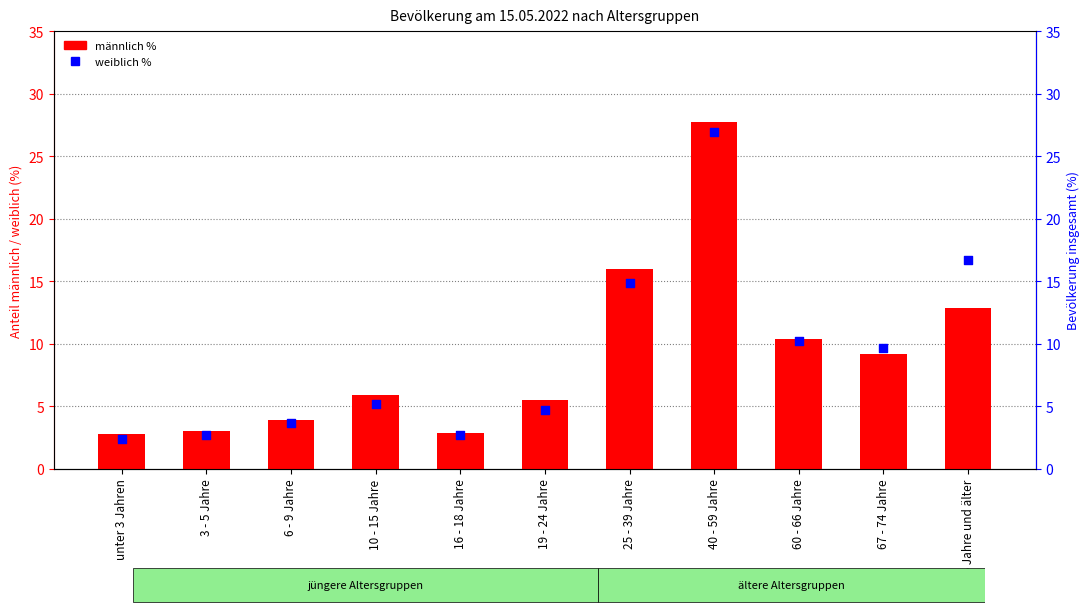

What are all the series names shown in the legend?

männlich %, weiblich %